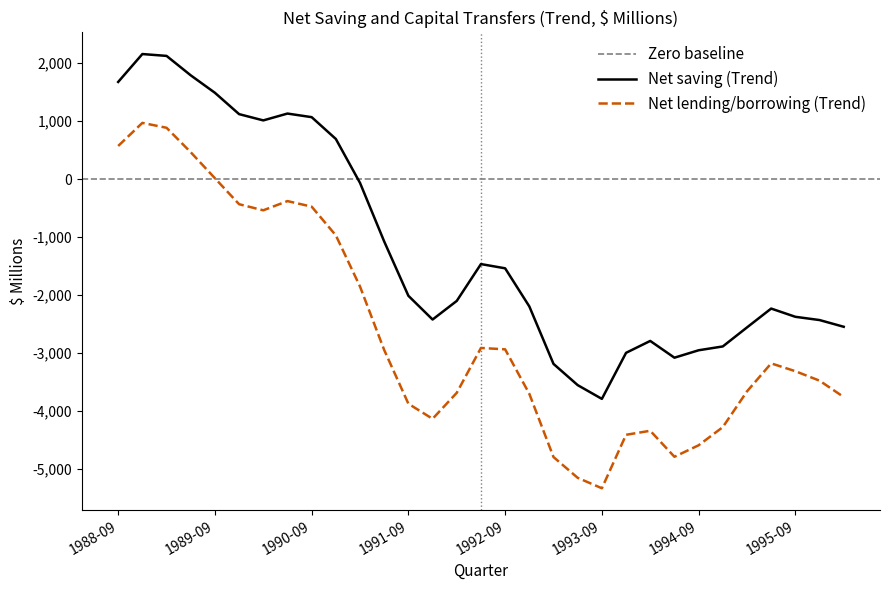

True or false: Net lending/borrowing (Trend) and Net saving (Trend) cross at least once.

False